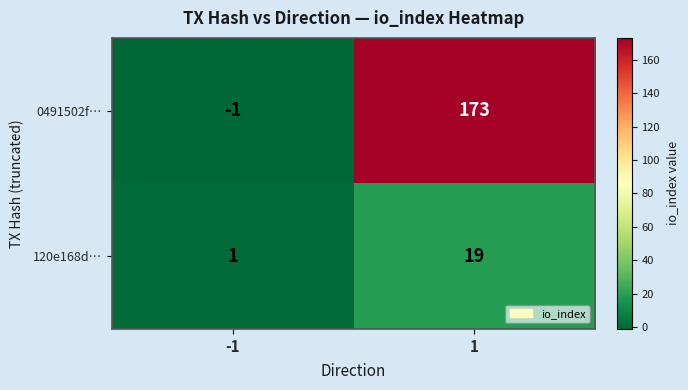

At -1, list the series in order from smallest to largest.

0491502f…, 120e168d…